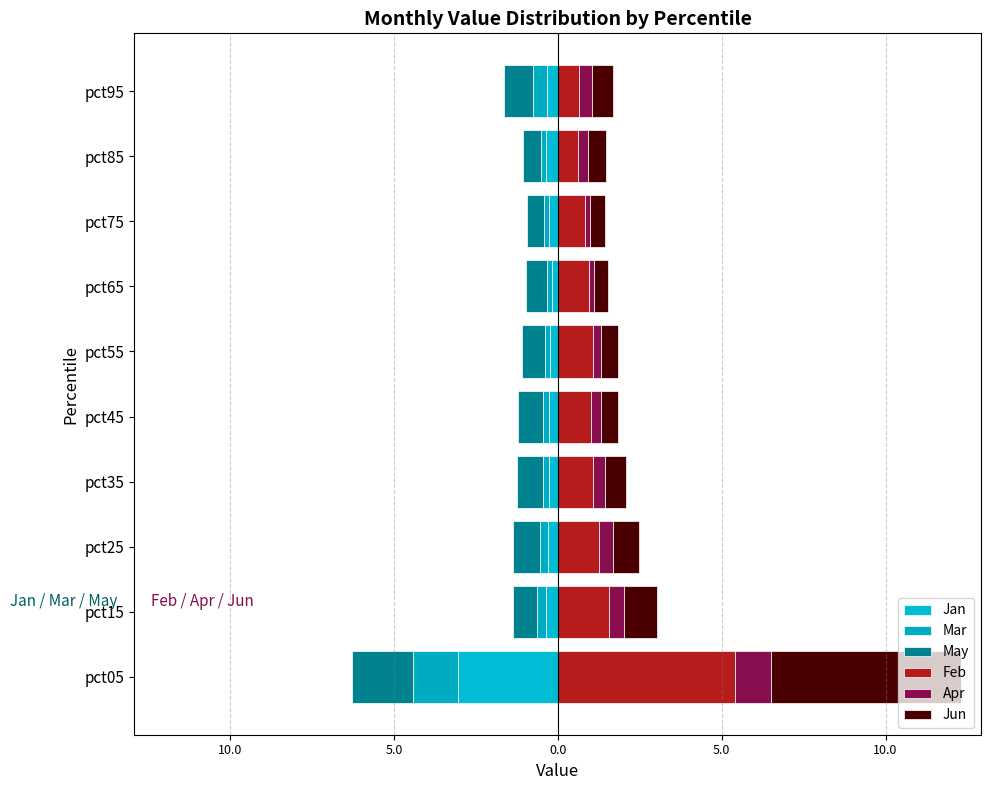

How many data points does each series have?

10